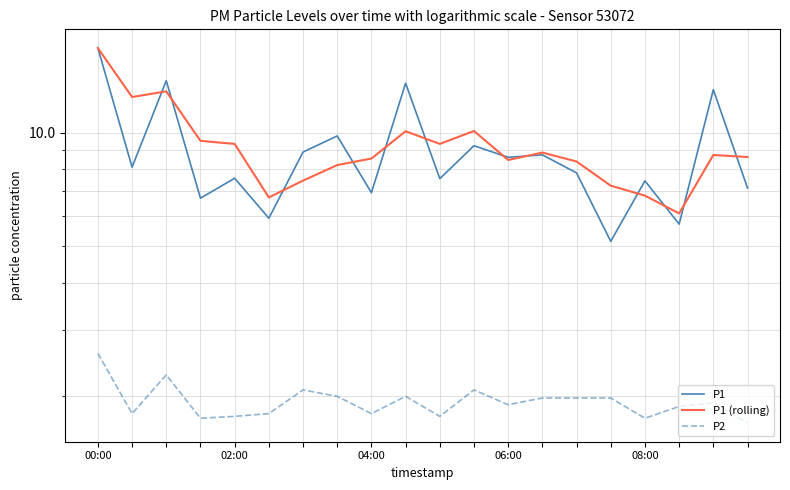

What is the average value of the P1 (rolling) series?

9.2